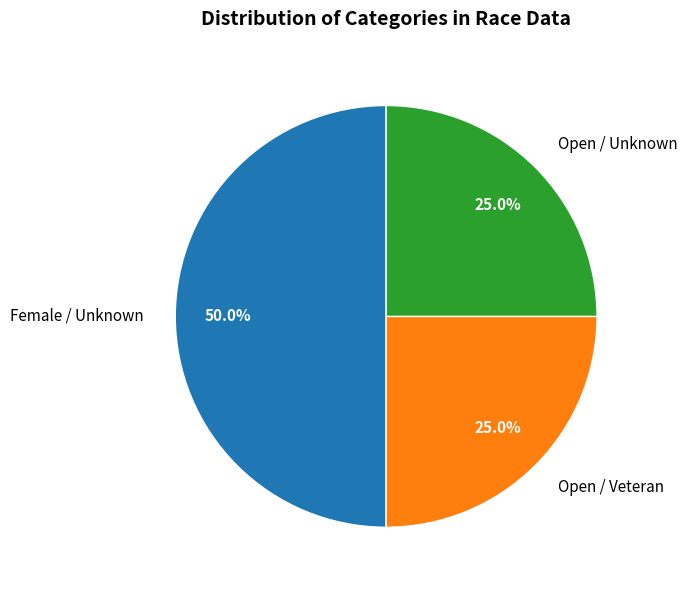

Does Open / Veteran represent more than half of the total?

No